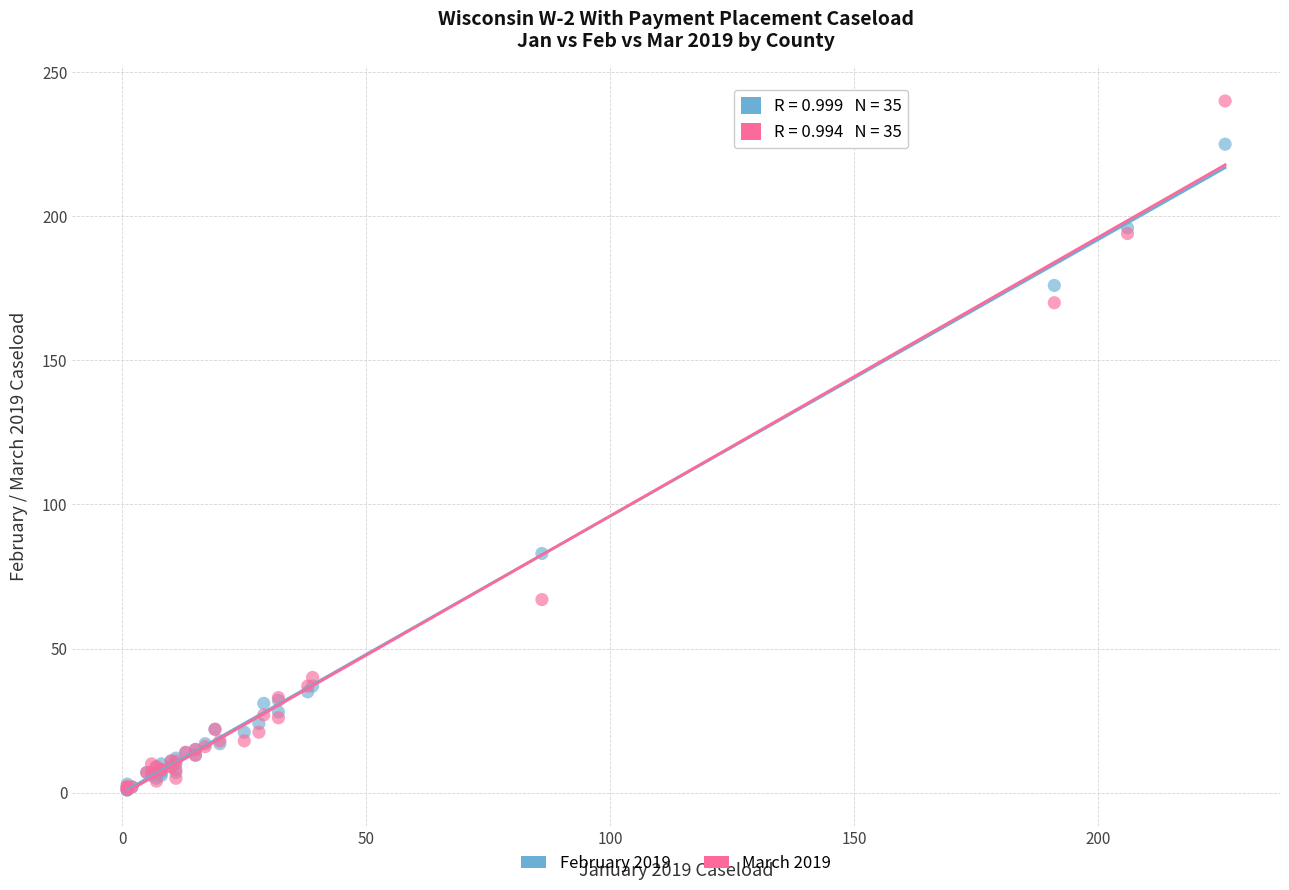

In the February 2019 series, what Y value is closest to 113?

83